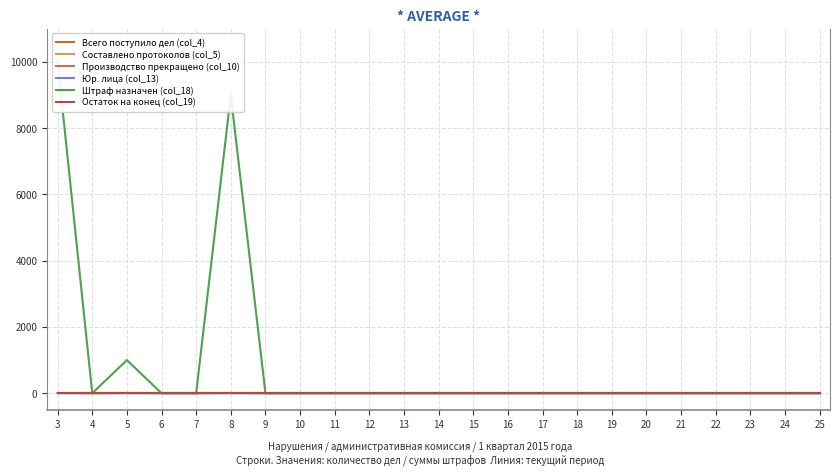

Count the number of data series in this chart.

6